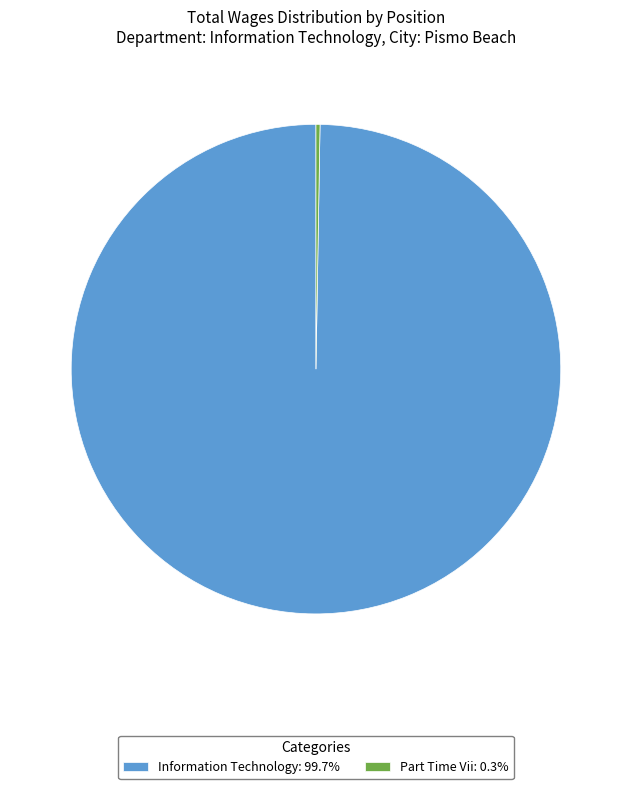

Is Information Technology: 99.7% the majority of the pie?

Yes